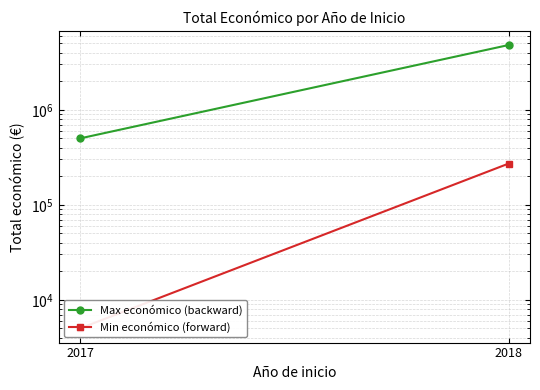

Which category has the lowest value in the Min económico (forward) series?

2017